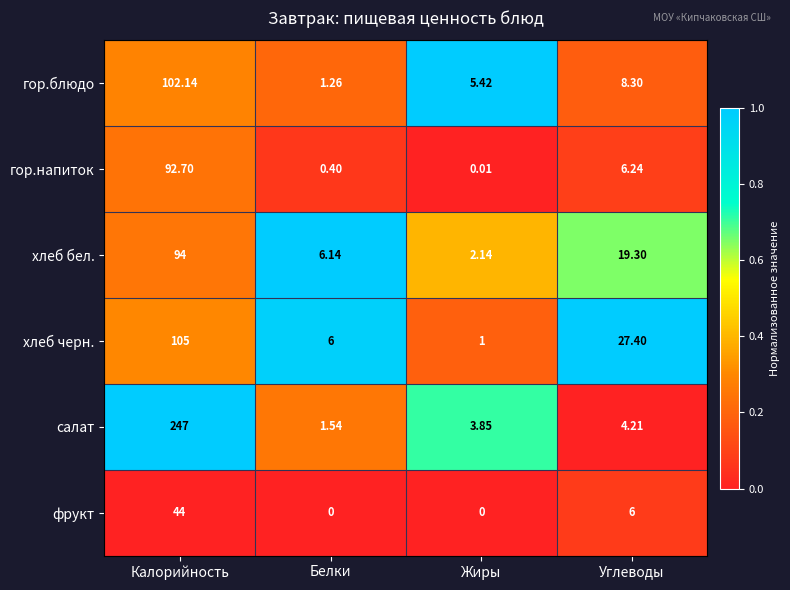

Rank the series by their maximum value, from lowest to highest.

фрукт, гор.напиток, хлеб бел., гор.блюдо, хлеб черн., салат